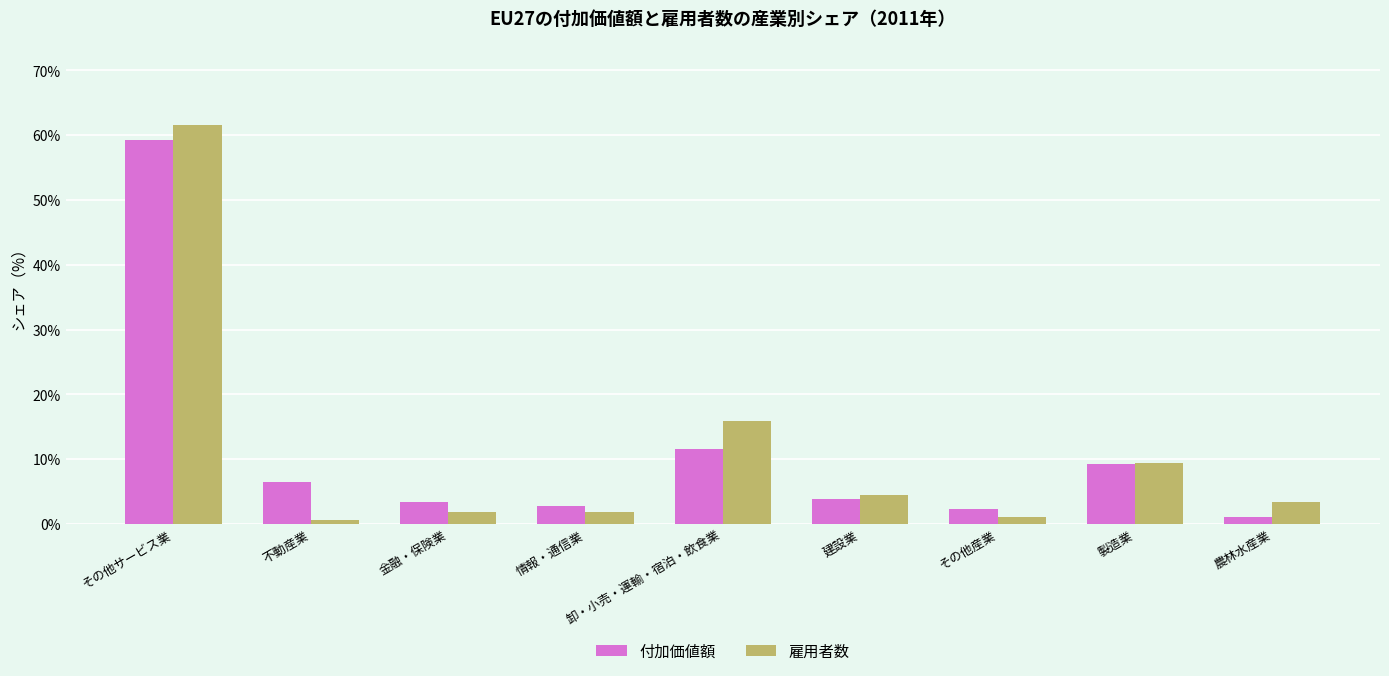

Between 情報・通信業 and 製造業, which series saw the biggest shift?

雇用者数